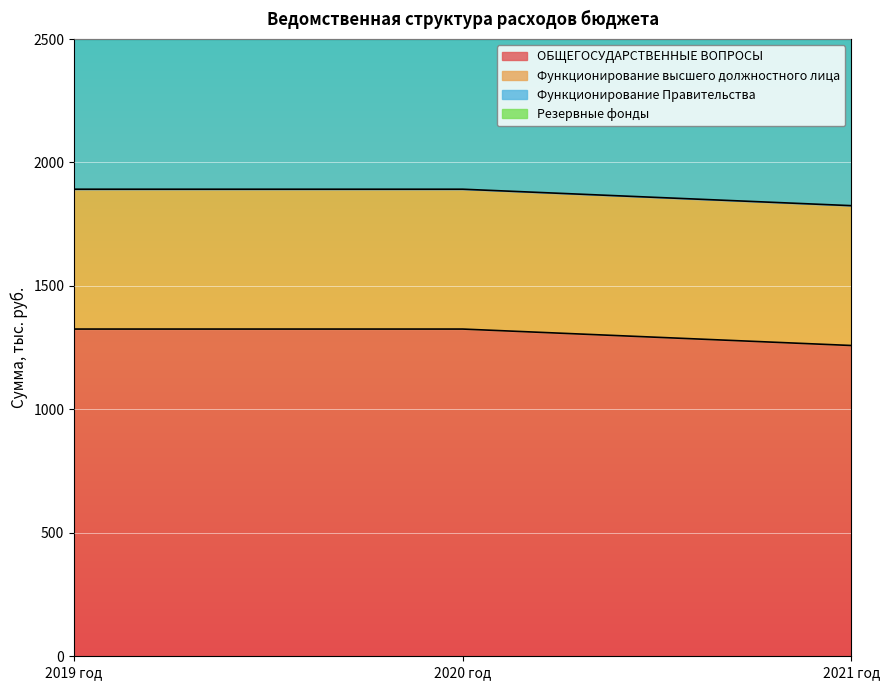

What is the label of the 2nd point from the right?

2020 год